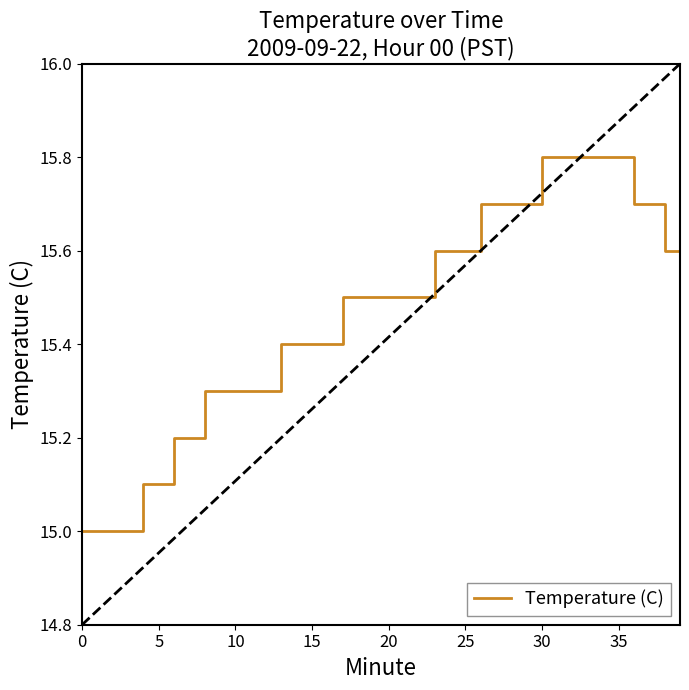

What is the average value?

15.5